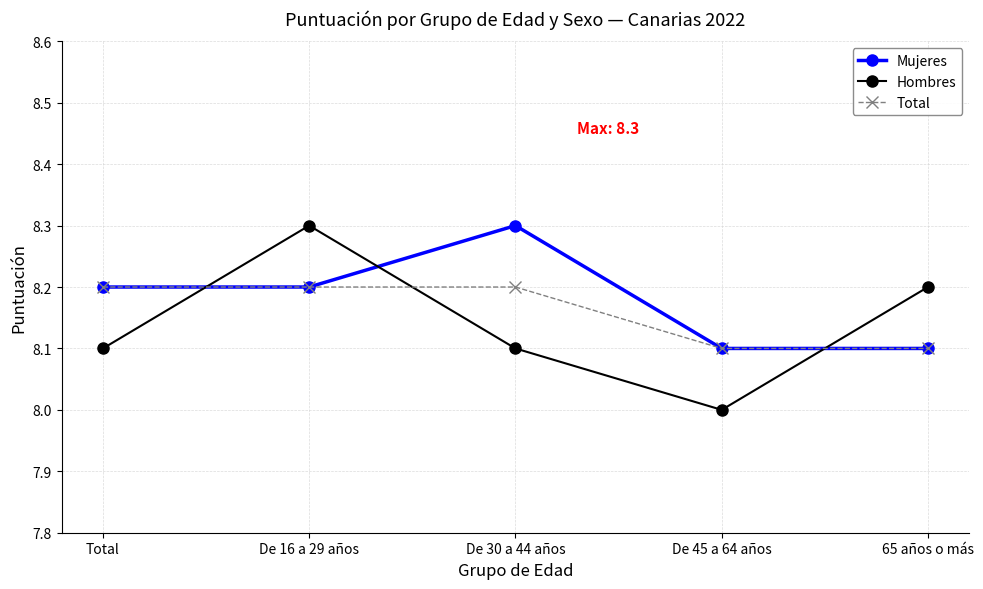

Count the number of categories in the chart.

5